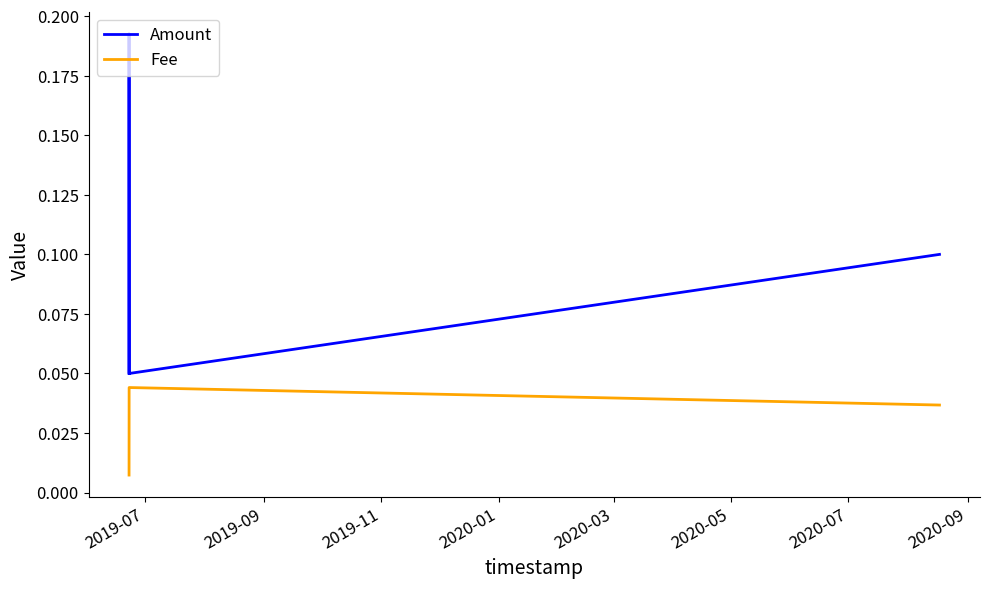

Which series has the widest spread of values?

Amount